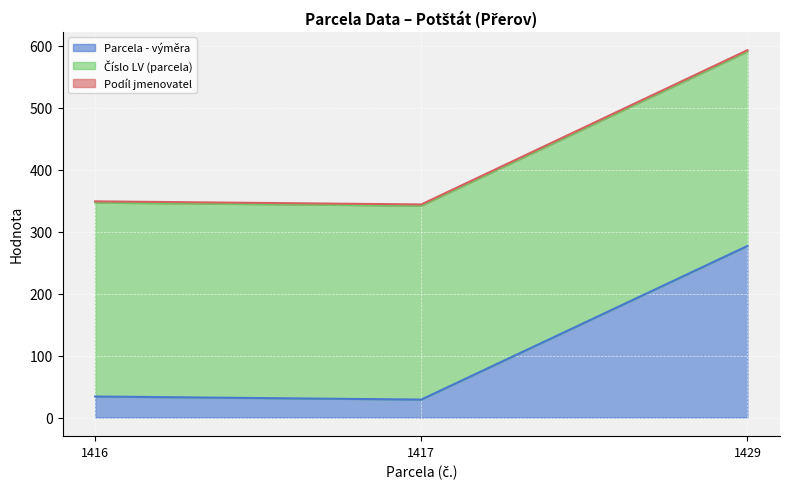

Which series has the largest total across all categories?

Číslo LV (parcela)